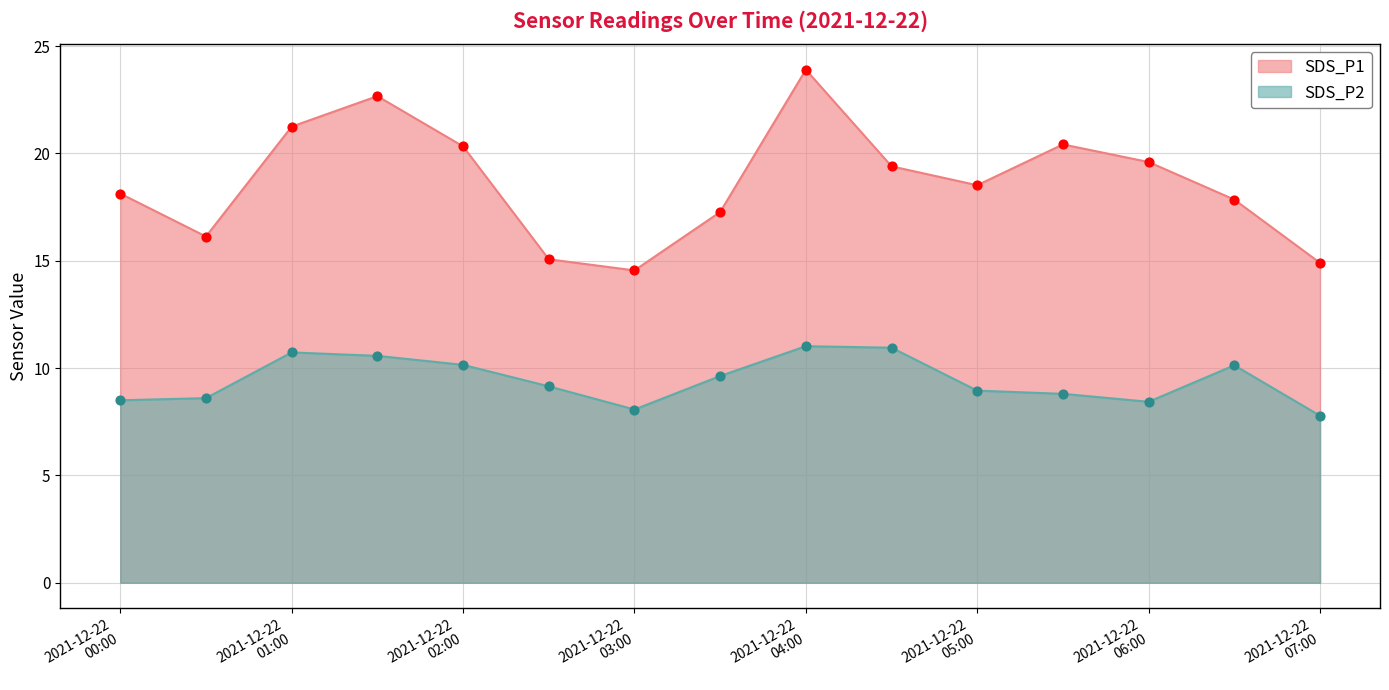

Which series has the largest total across all categories?

SDS_P1